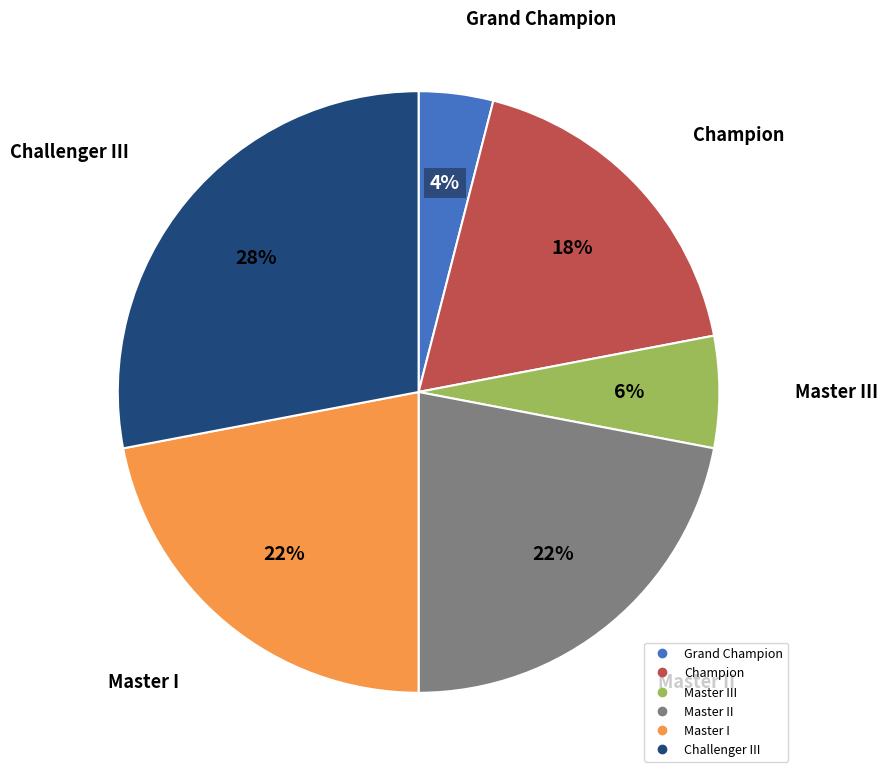

Is there any slice that represents more than half of the pie?

No